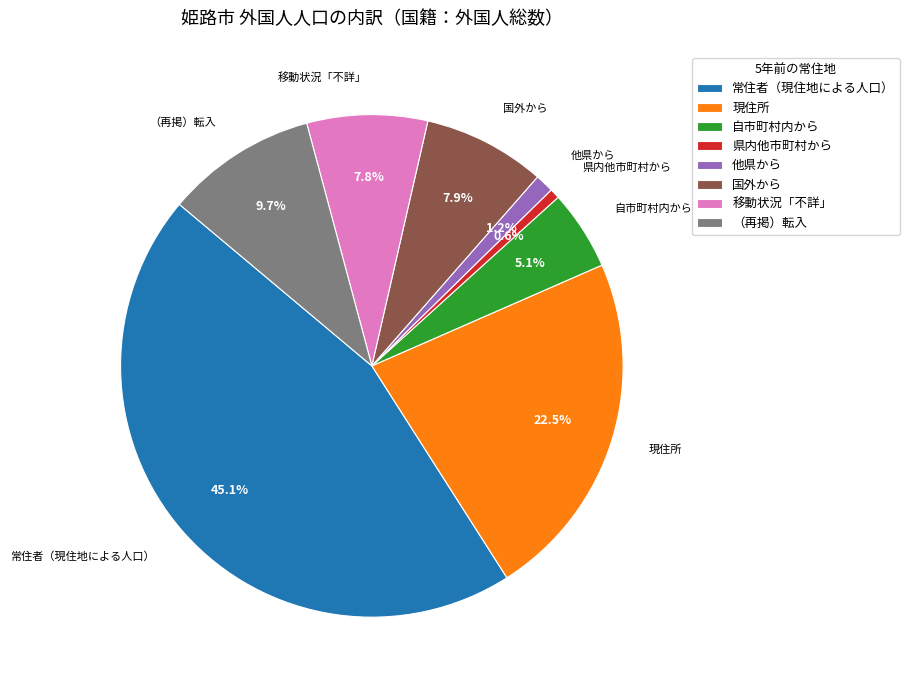

Does any single category account for the majority?

No